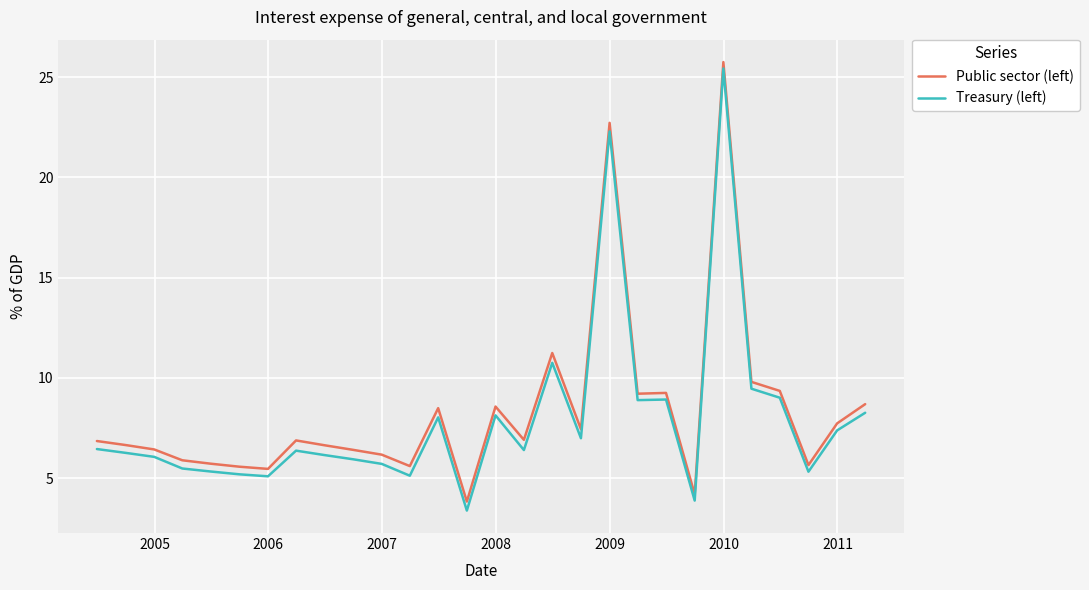

List the series in order of their peak value, highest first.

Public sector (left), Treasury (left)